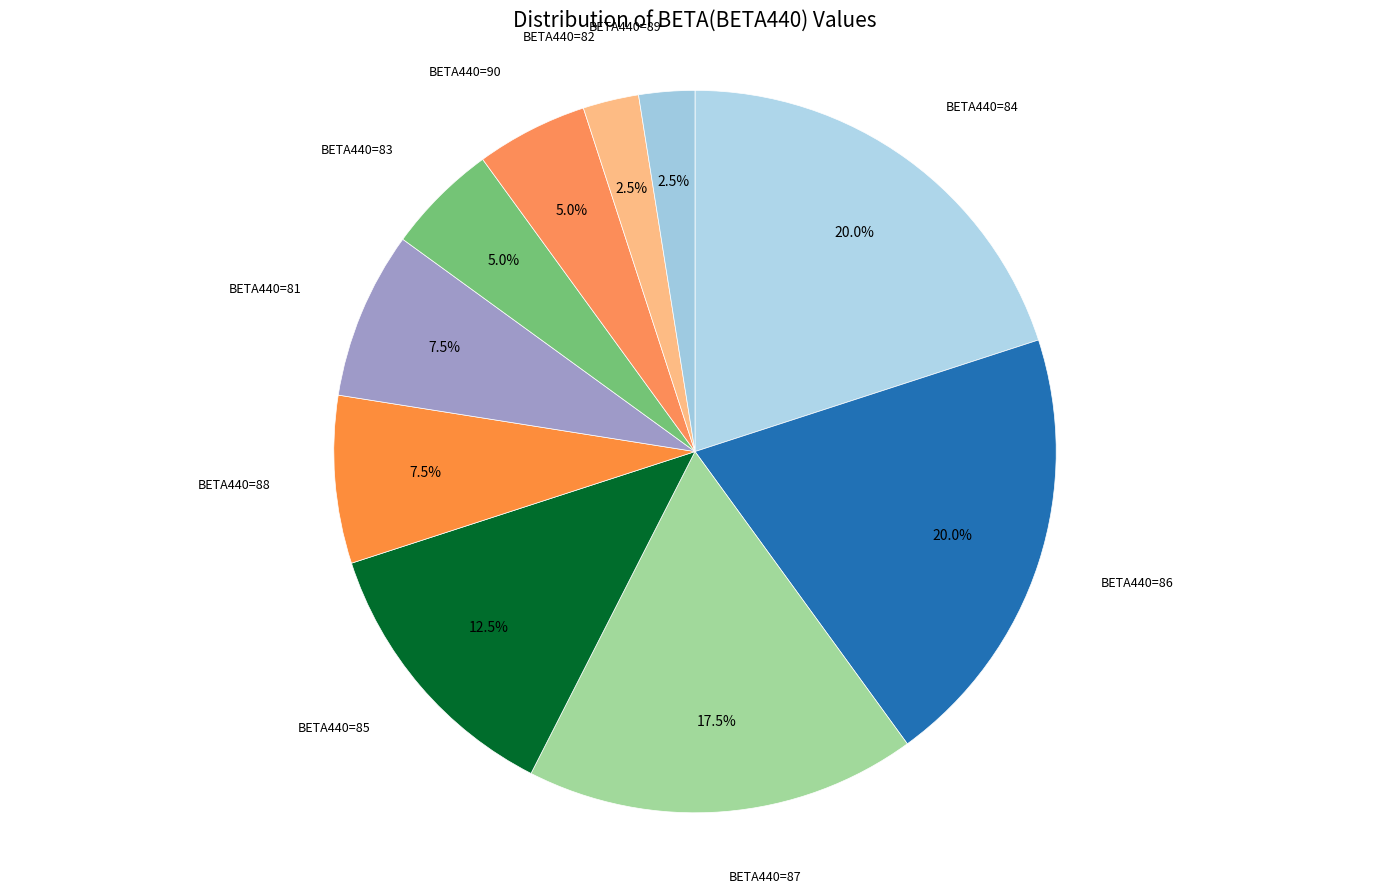

What percentage is NOT represented by BETA440=81?

92.5%